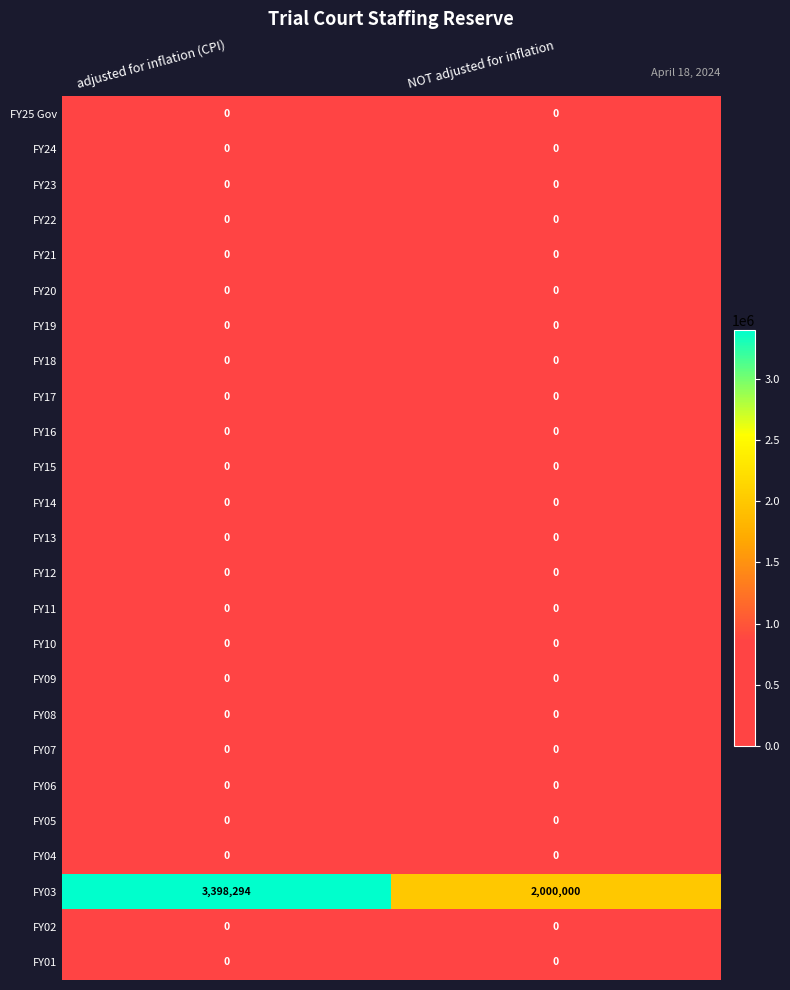

At which category does the chart reach its peak across all series?

adjusted for inflation (CPI)